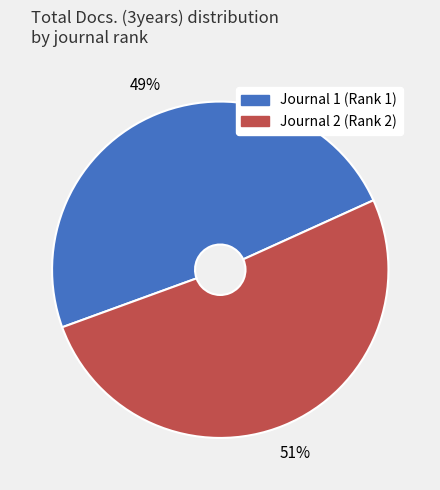

Does Journal 2 (Rank 2) account for over 50% of the chart?

Yes